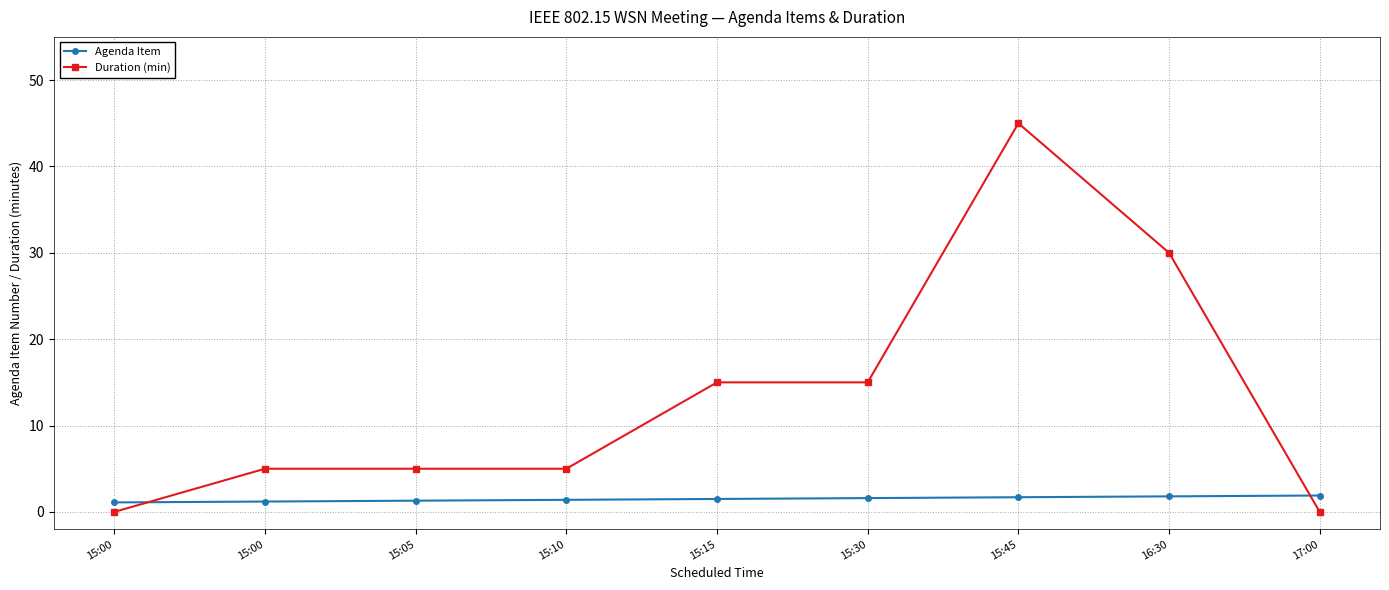

What are all the series names shown in the legend?

Agenda Item, Duration (min)